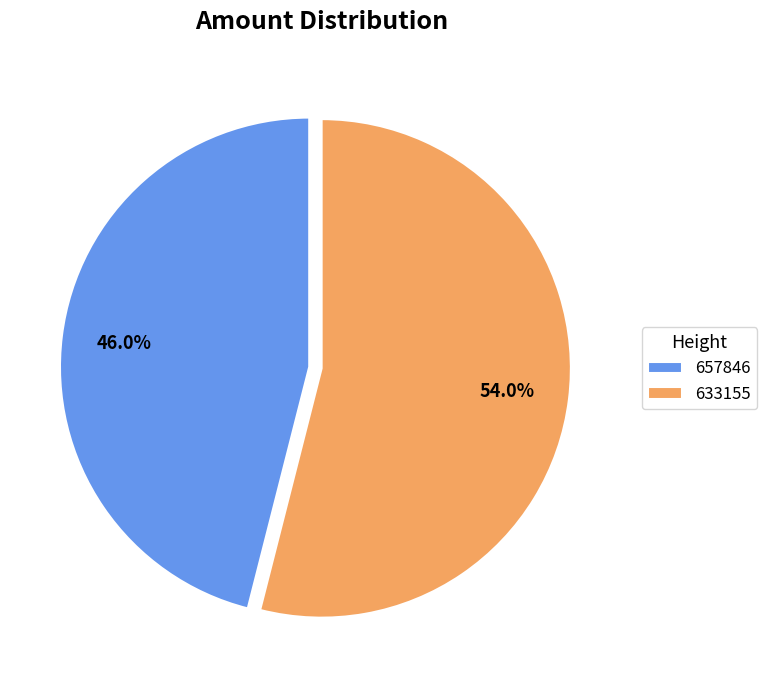

Count the number of slices in the pie.

2